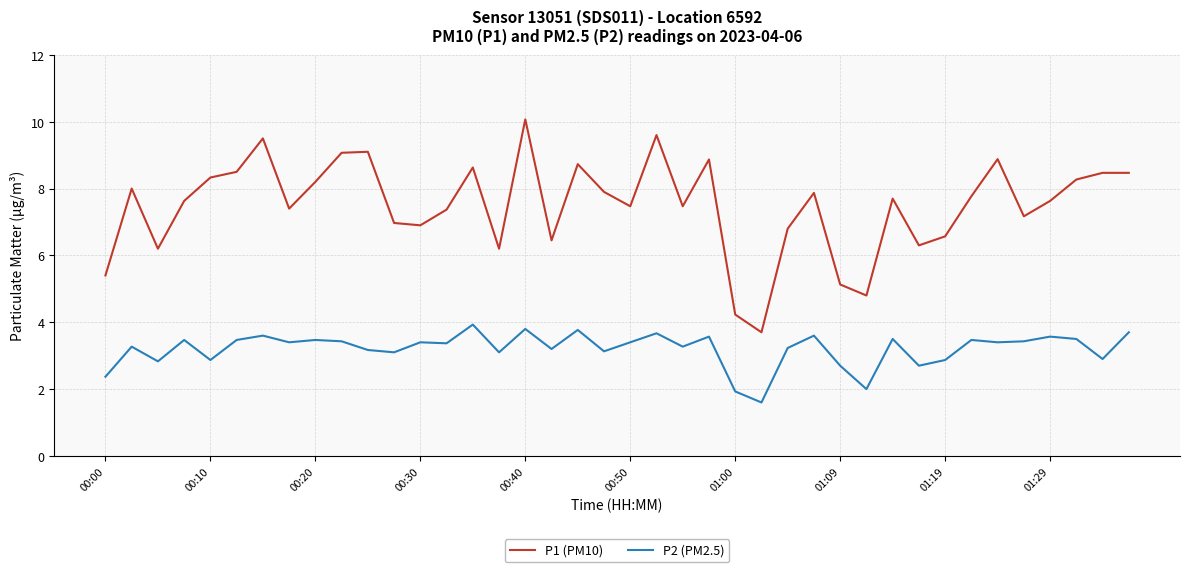

Rank the series by their maximum value, from highest to lowest.

P1 (PM10), P2 (PM2.5)